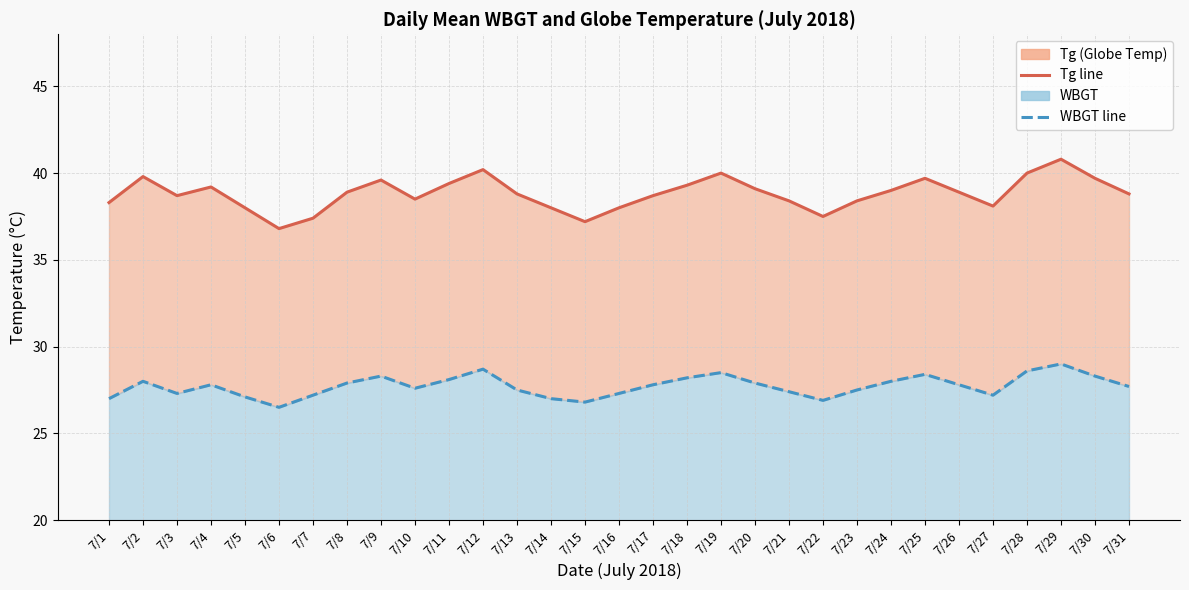

True or false: WBGT and Tg intersect in this chart.

False